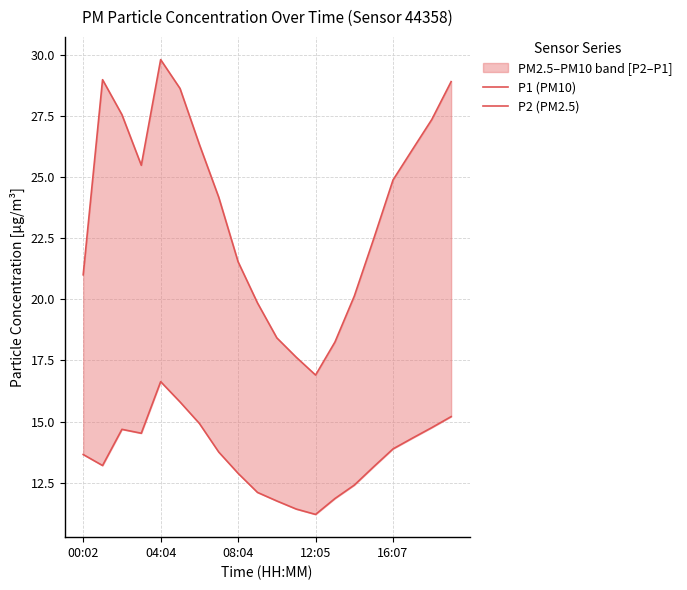

What is the total value across all series at 7?

37.9